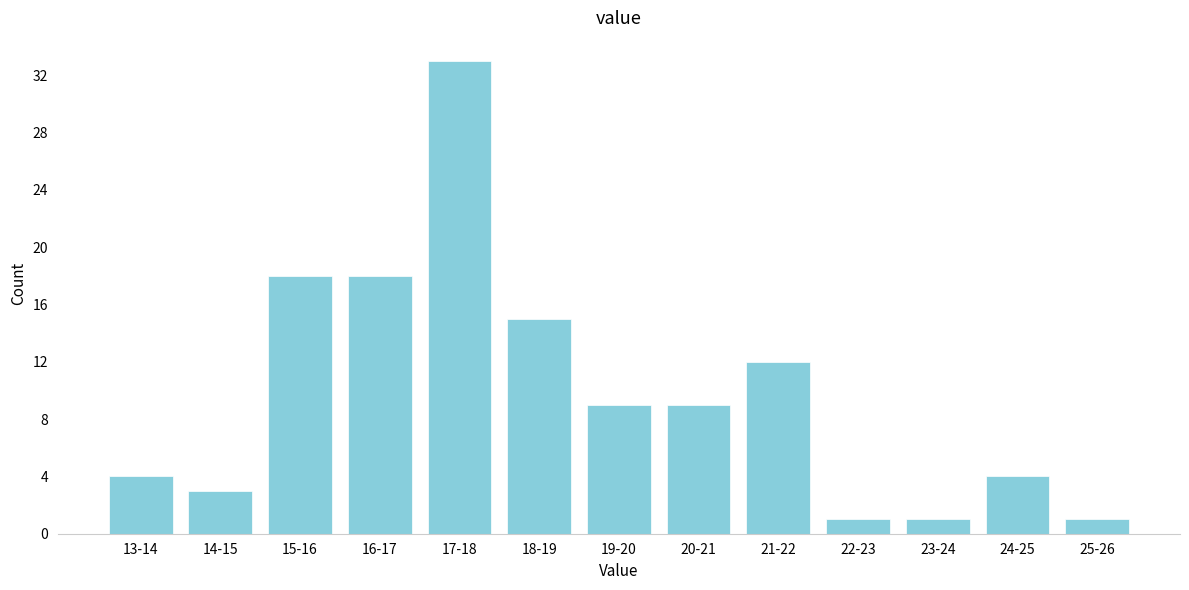

Reading left to right, extract all data points from this chart.

4	3	18	18	33	15	9	9	12	1	1	4	1